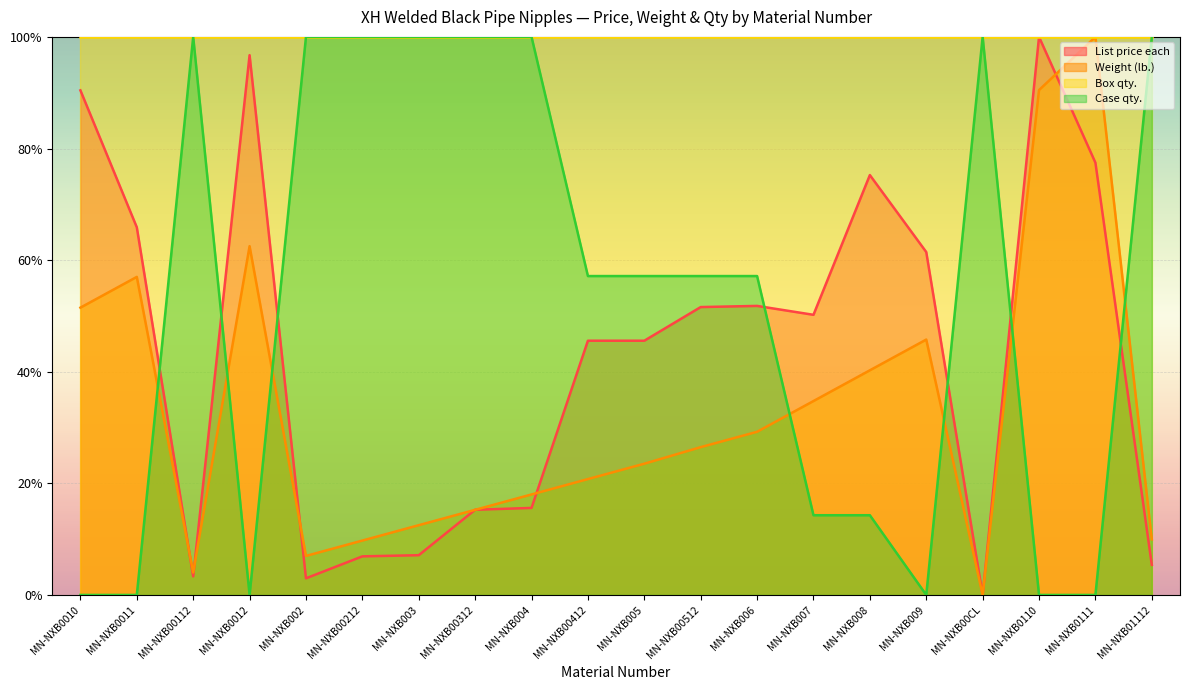

What is the maximum value shown in the chart?

1.0